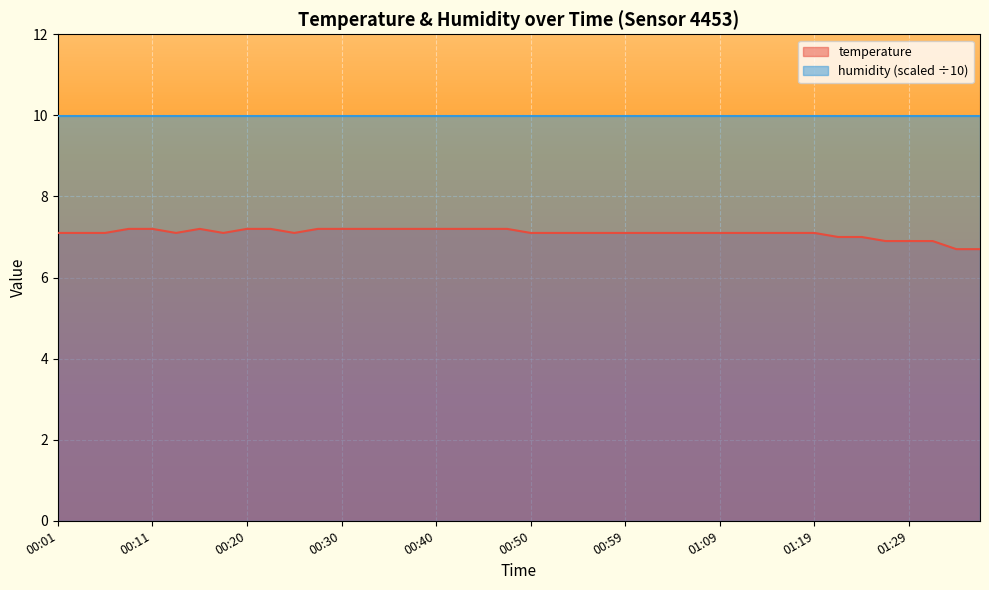

Reading left to right, what are all the values shown in this chart?

00:01=7.1	00:03=7.1	00:06=7.1	00:08=7.2	00:11=7.2	00:13=7.1	00:16=7.2	00:18=7.1	00:20=7.2	00:23=7.2	00:25=7.1	00:28=7.2	00:30=7.2	00:33=7.2	00:35=7.2	00:37=7.2	00:40=7.2	00:42=7.2	00:45=7.2	00:47=7.2	00:50=7.1	00:52=7.1	00:55=7.1	00:57=7.1	00:59=7.1	01:02=7.1	01:04=7.1	01:07=7.1	01:09=7.1	01:12=7.1	01:14=7.1	01:16=7.1	01:19=7.1	01:21=7.0	01:24=7.0	01:26=6.9	01:29=6.9	01:31=6.9	01:33=6.7	01:36=6.7